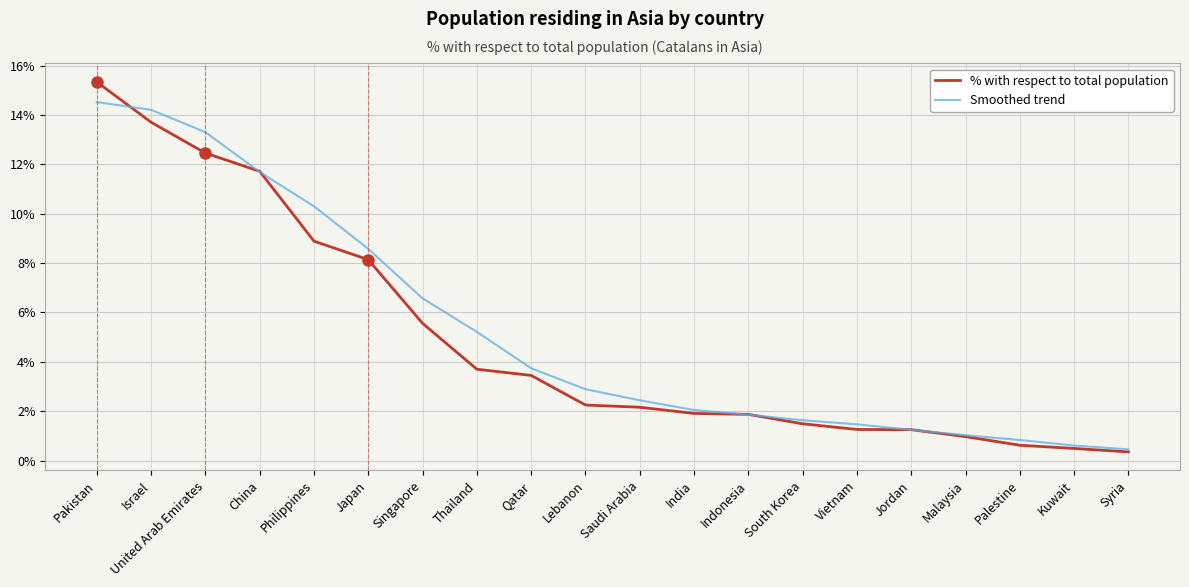

Which series has the widest spread of values?

% with respect to total population